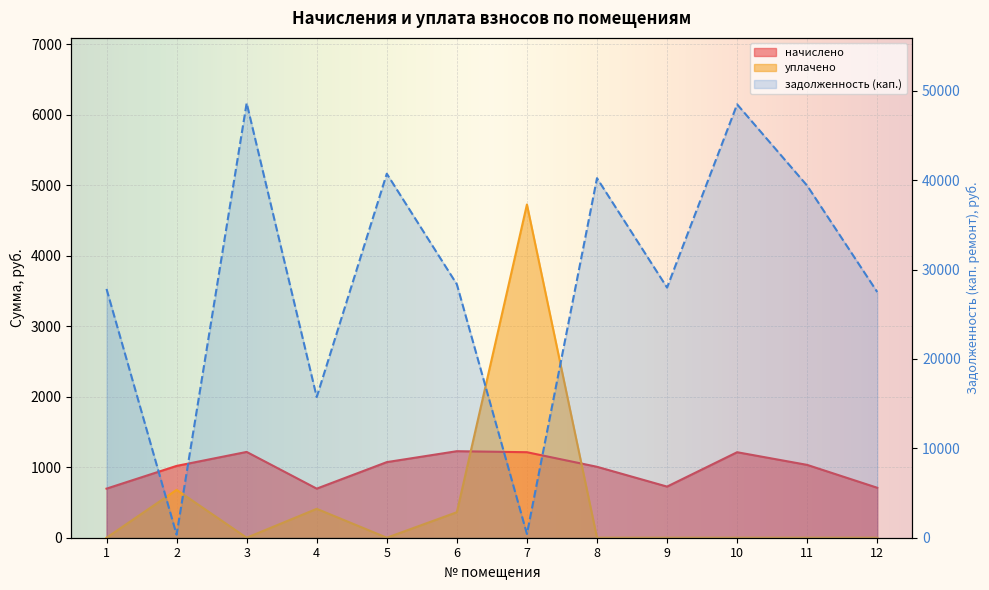

What is the total value across all series at 12?

28192.4